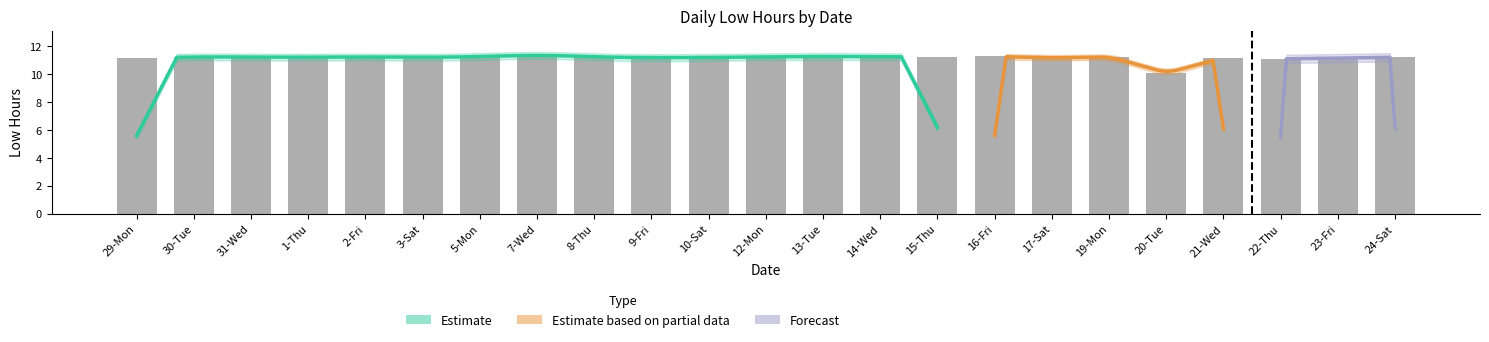

Is it true that the value at 20-Tue is 10.1?

True